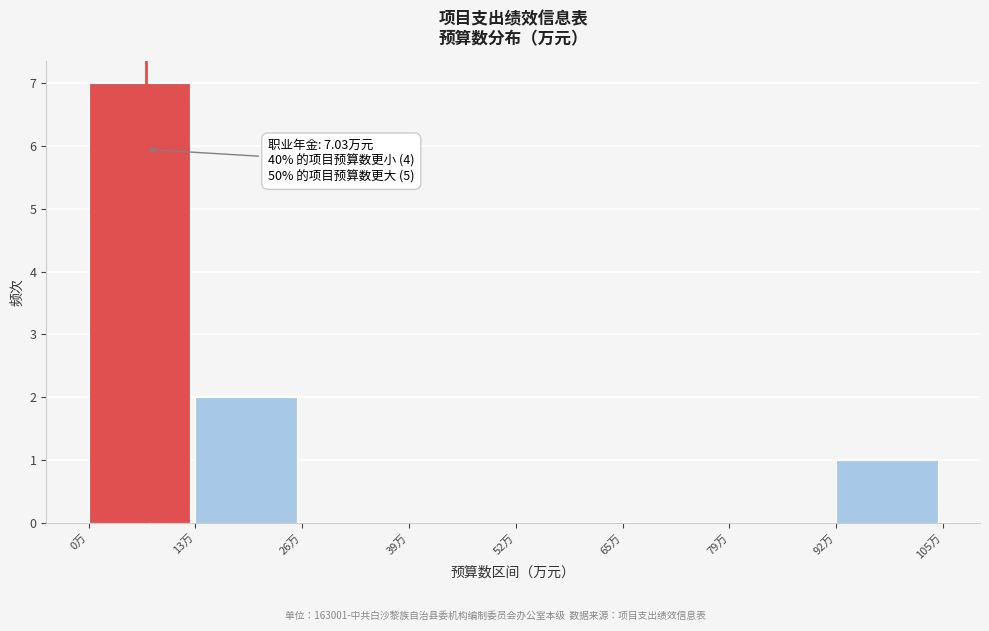

Over which range of the x-axis is the bar tallest?

0 to 14